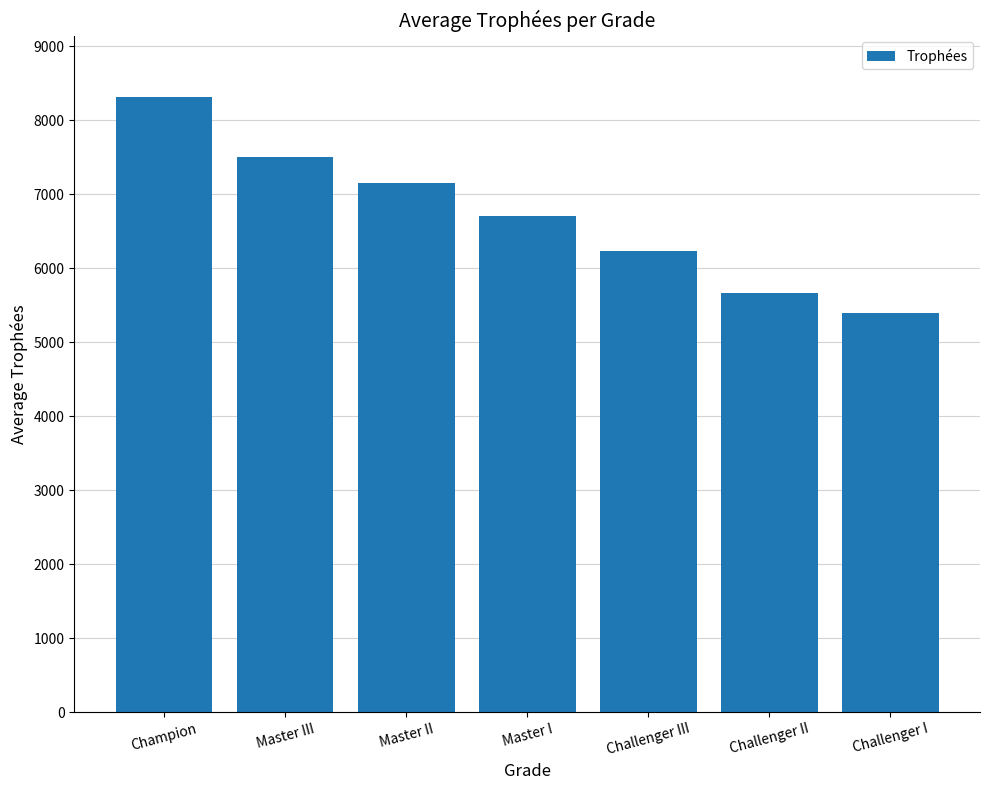

What is the difference between the second highest and minimum values?

2109